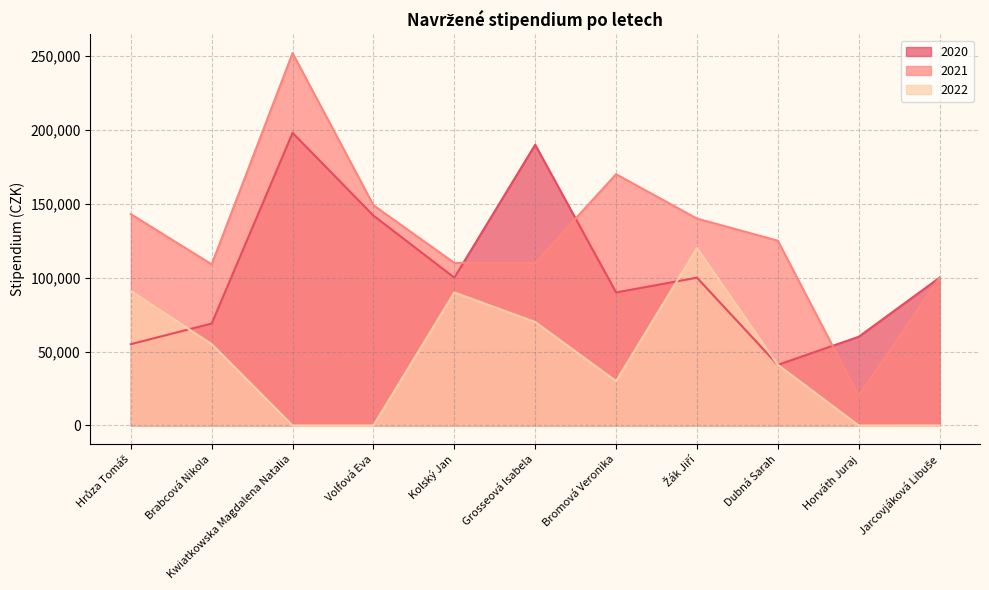

What is the difference between the 2020 values at Brabcová Nikola and Kwiatkowska Magdalena Natalia?

129000